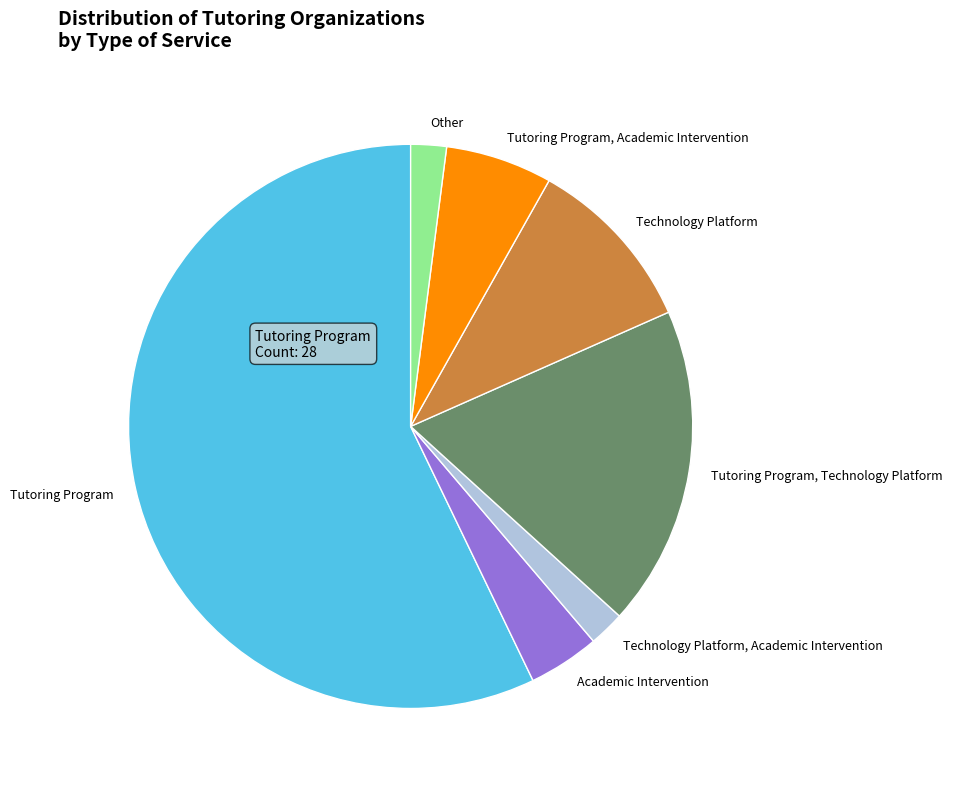

What is the largest slice in the pie chart?

Tutoring Program